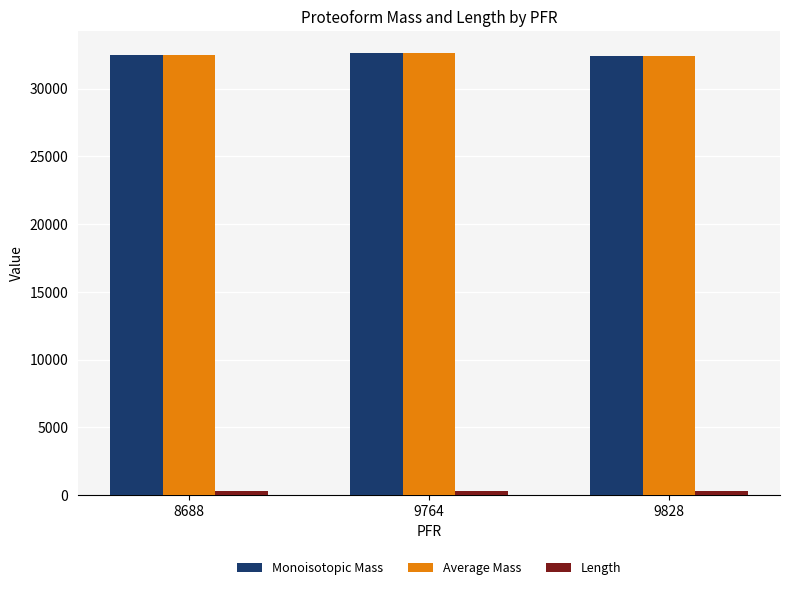

At which label is Average Mass closest to 32519?

8688